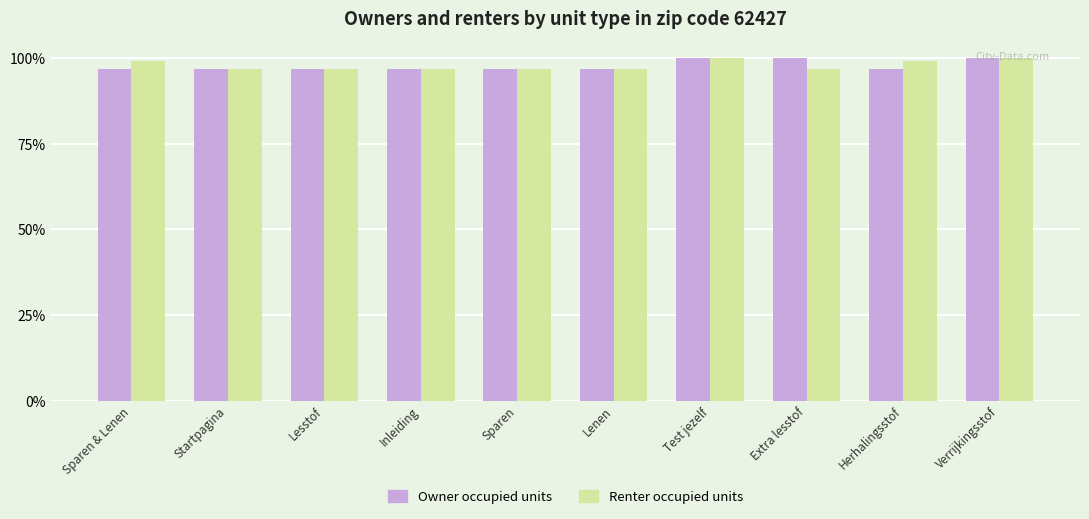

Which has a higher value, Sparen & Lenen or Sparen?

Sparen